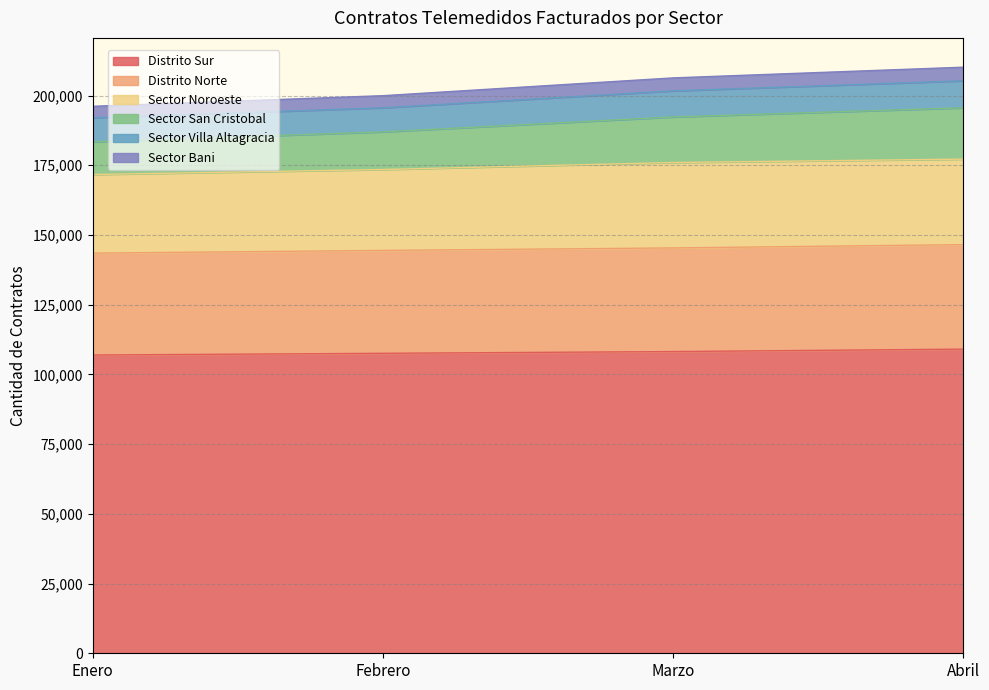

The value of Distrito Sur at Enero is 106944. True or false?

True